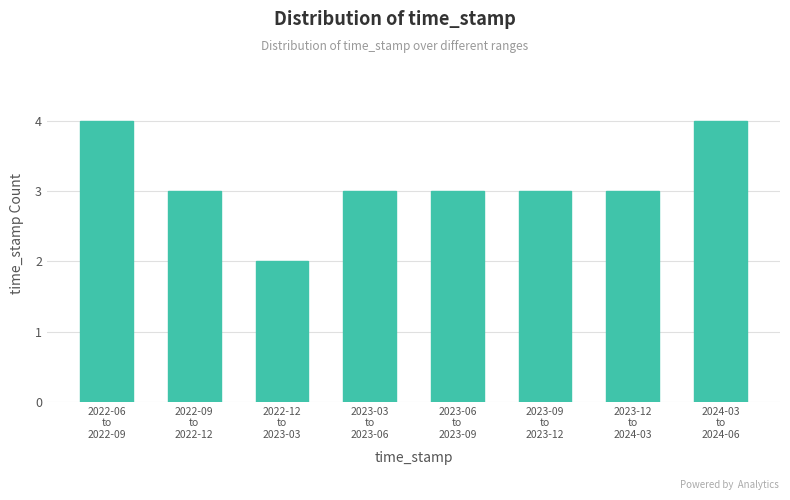

Reading left to right, list all the values displayed in this chart.

4	3	2	3	3	3	3	4